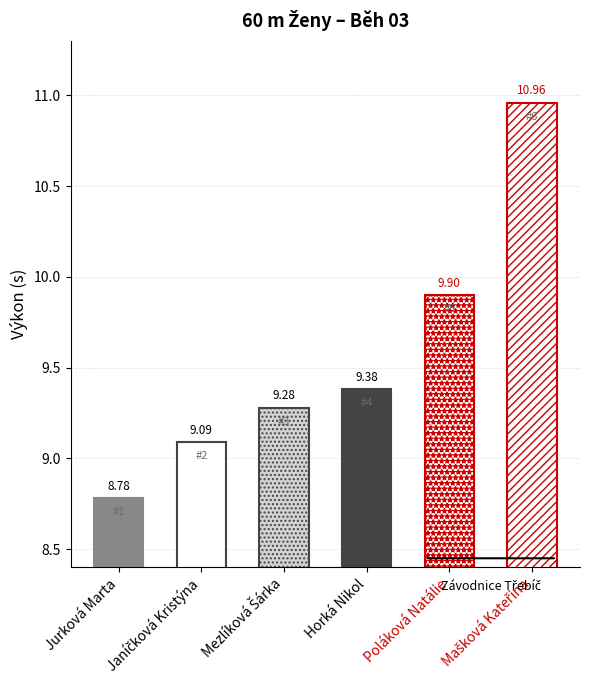

The value at Jurková Marta is 8.8. True or false?

True